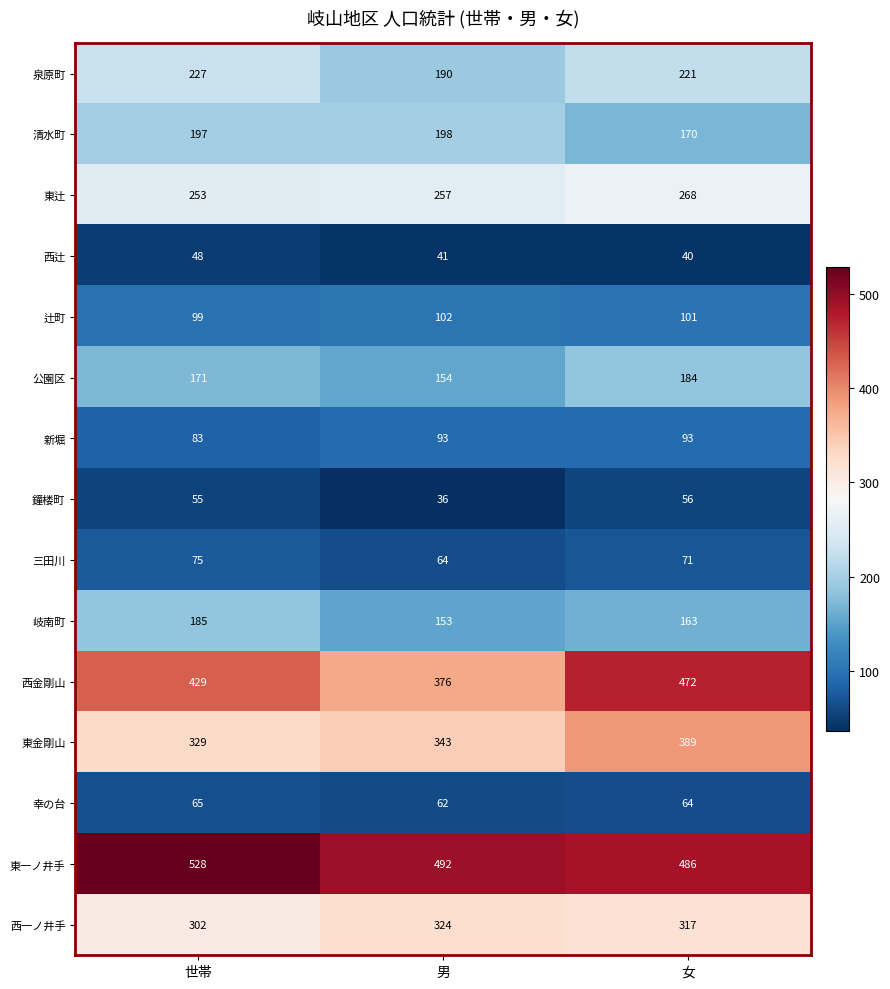

At which label does 東一ノ井手 first exceed 492?

世帯